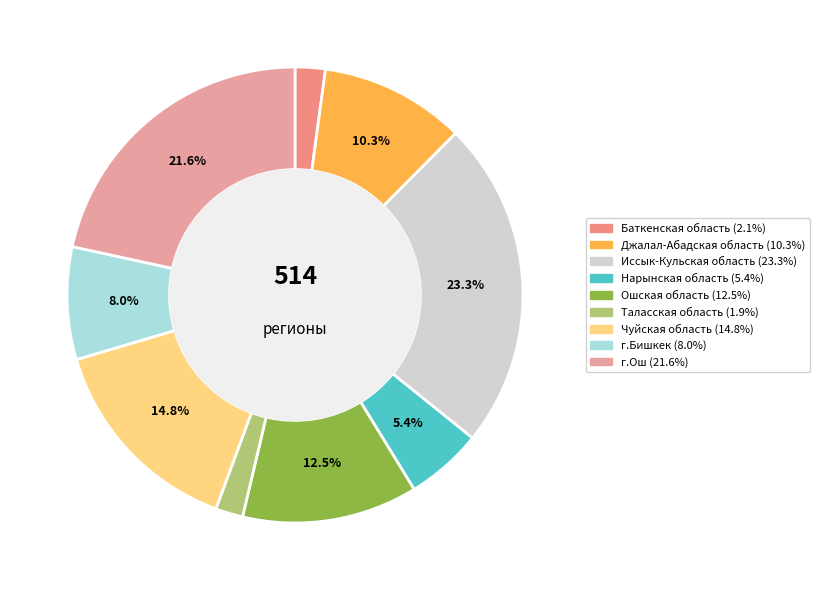

To the nearest percent, what is the average slice percentage?

11%